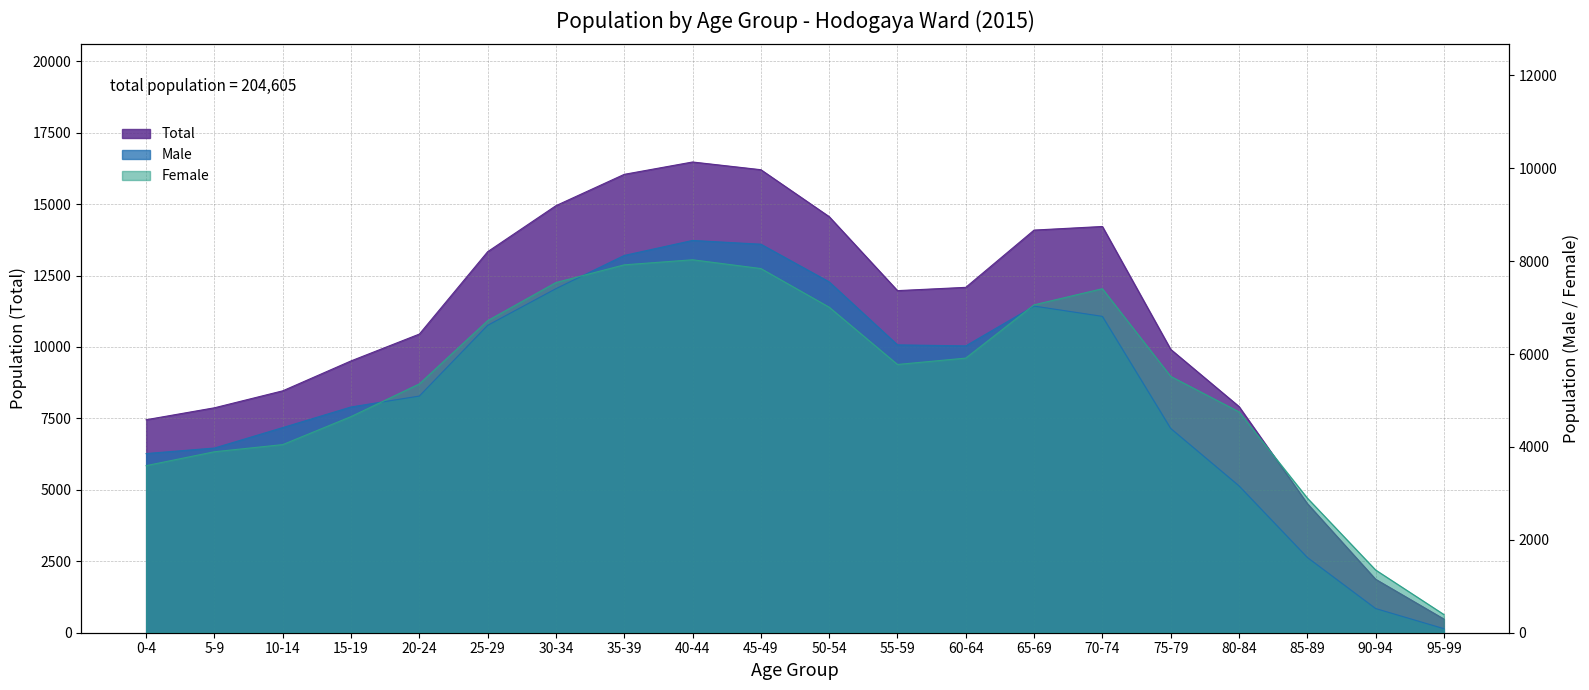

How many series are shown in this chart?

3